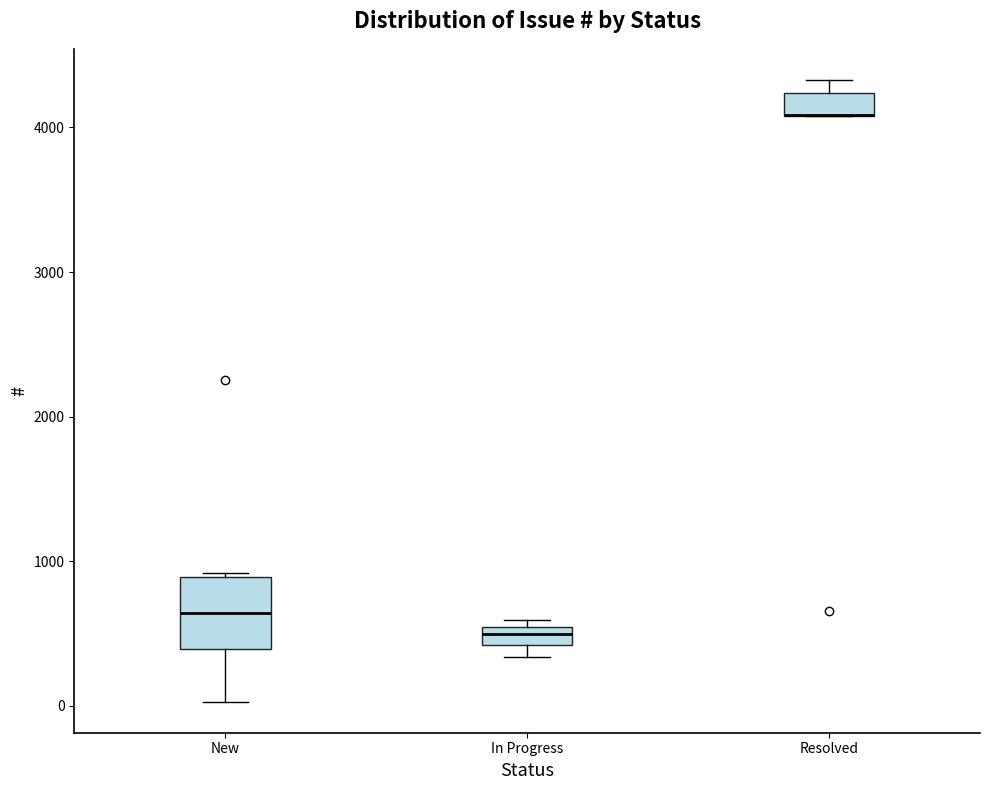

Comparing the boxes themselves (not the whiskers), which one is the tallest?

New